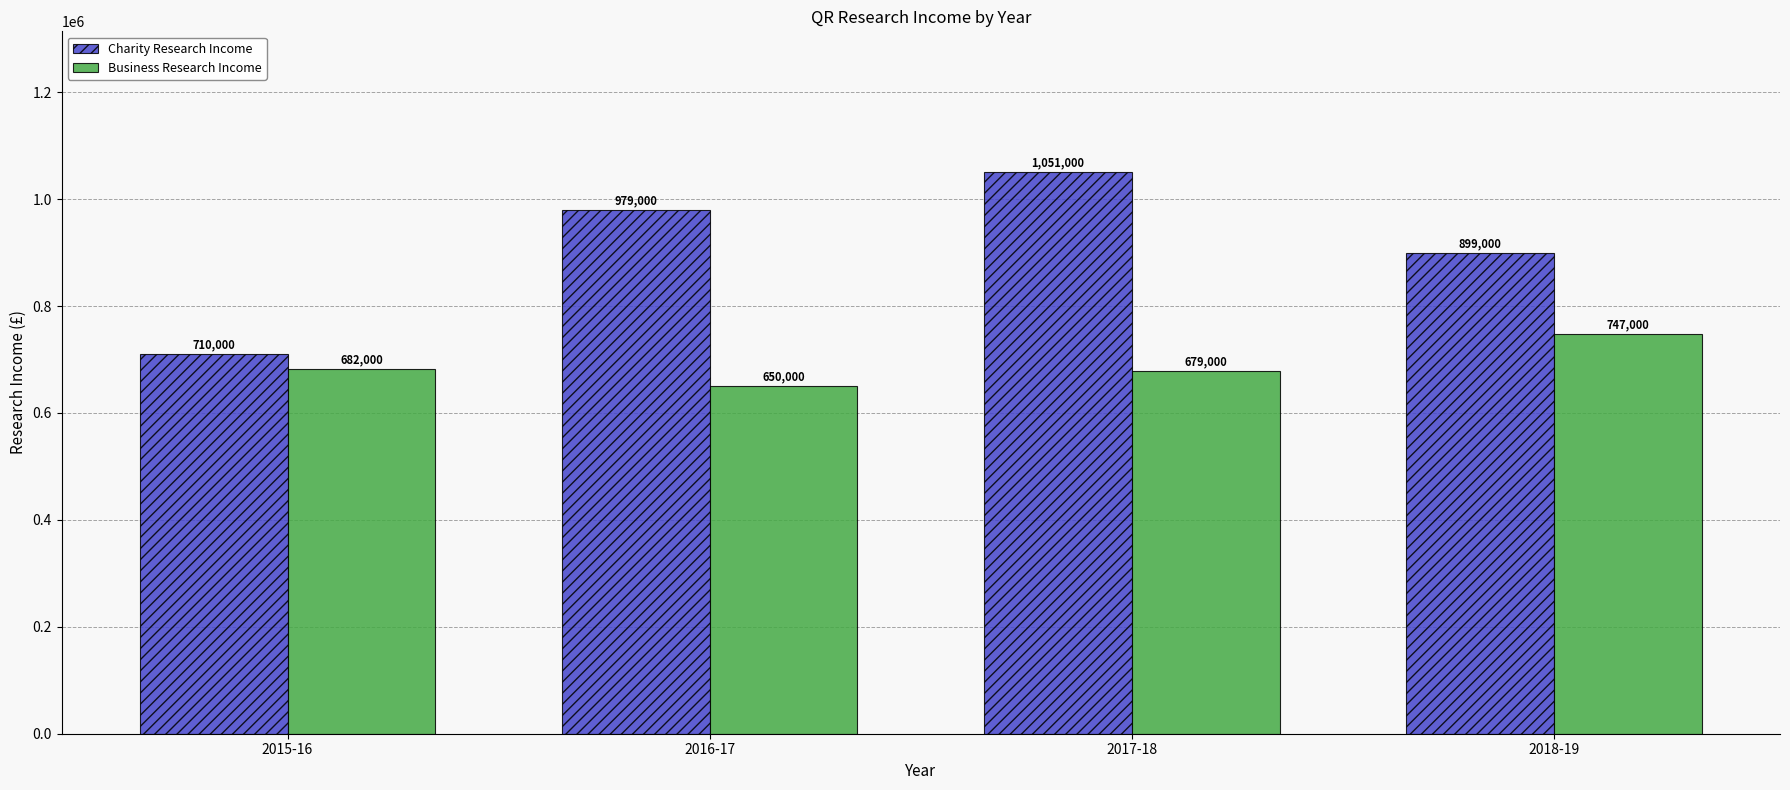

What is the difference between the maximum and second lowest values in the Charity Research Income series?

152000